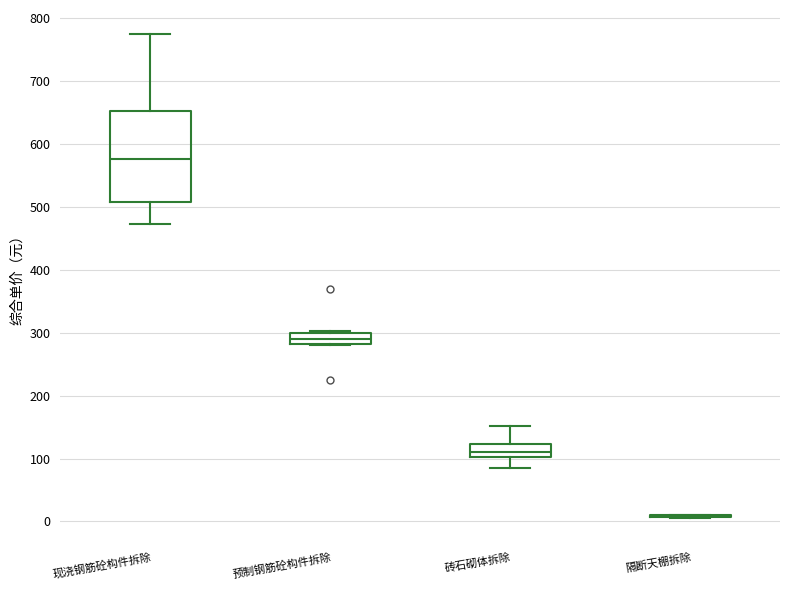

Where is the lower edge of the box for 现浇钢筋砼构件拆除 on the y-axis? The values are not printed on the chart, so give them approximately, as read against the axis.

510